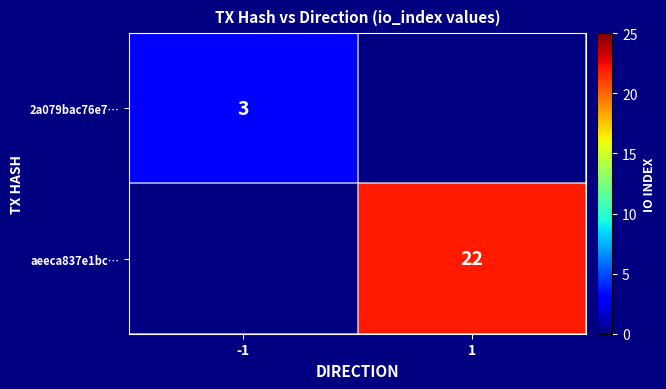

Is it true that aeeca837e1bc… equals 35 at 1?

False